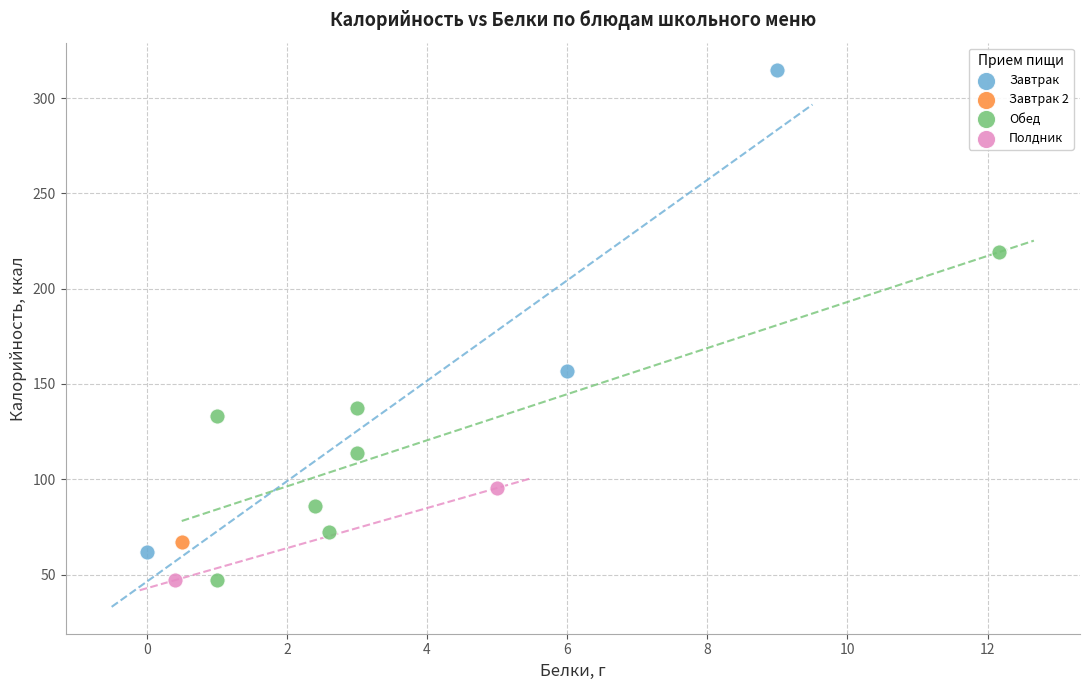

Which series reaches the maximum Y coordinate?

Завтрак